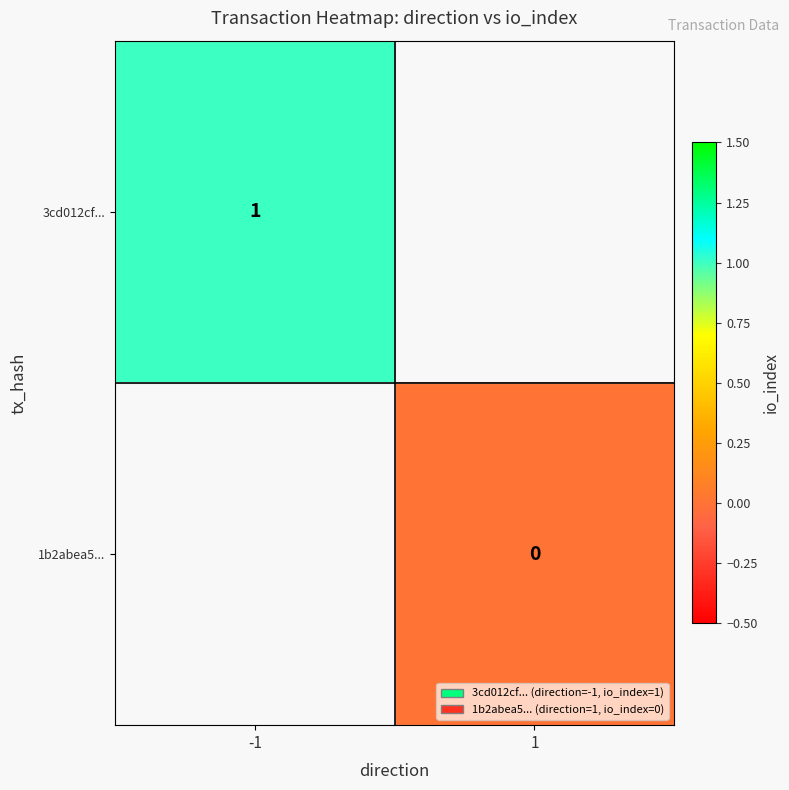

Is it true that 3cd012cf... equals 2 at -1?

False